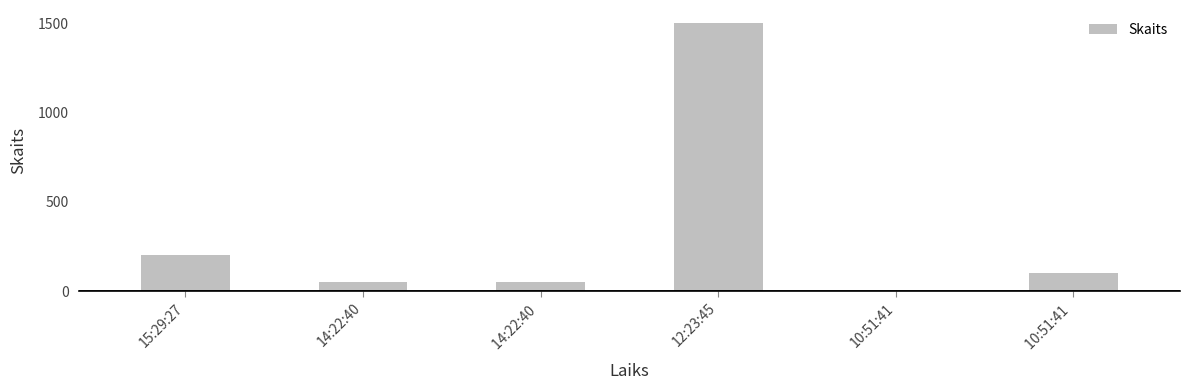

What is the greatest value displayed?

1500